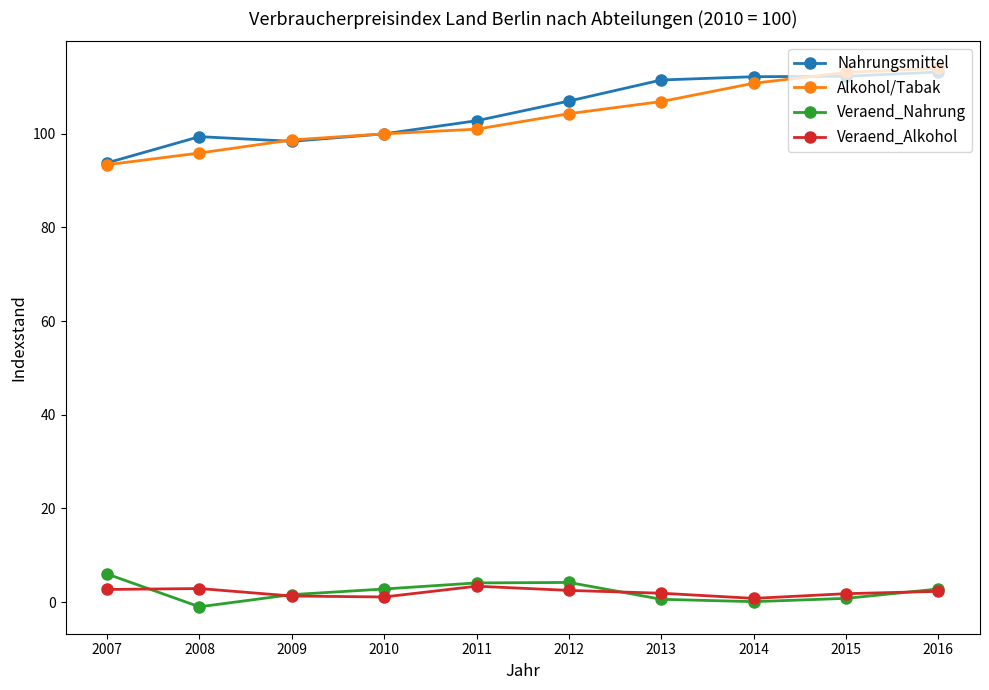

The value of Nahrungsmittel at 2015 is 112.3. True or false?

True